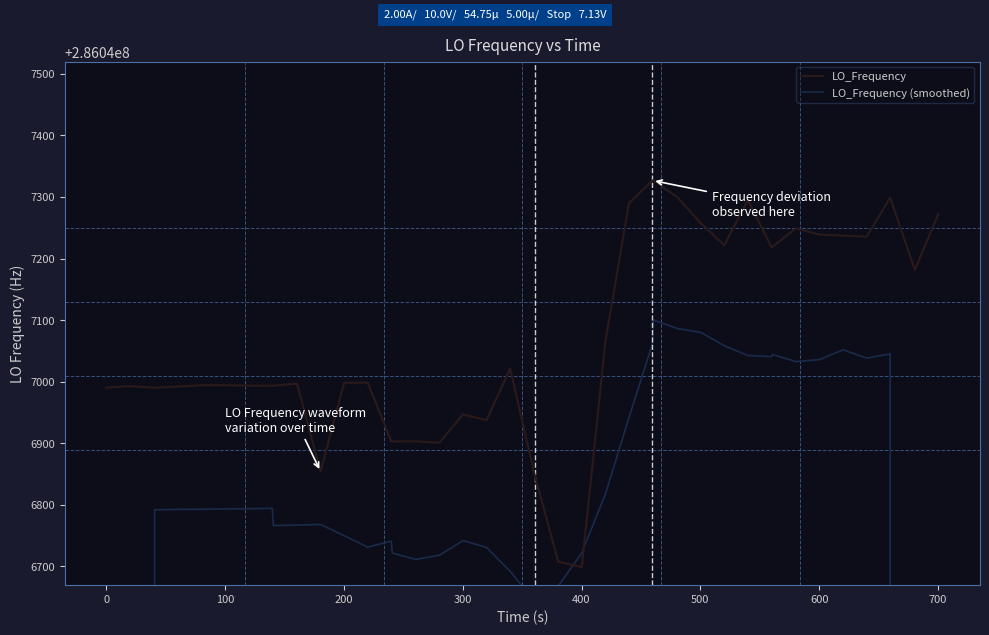

What is the lowest value of the LO_Frequency series?

286046699.0